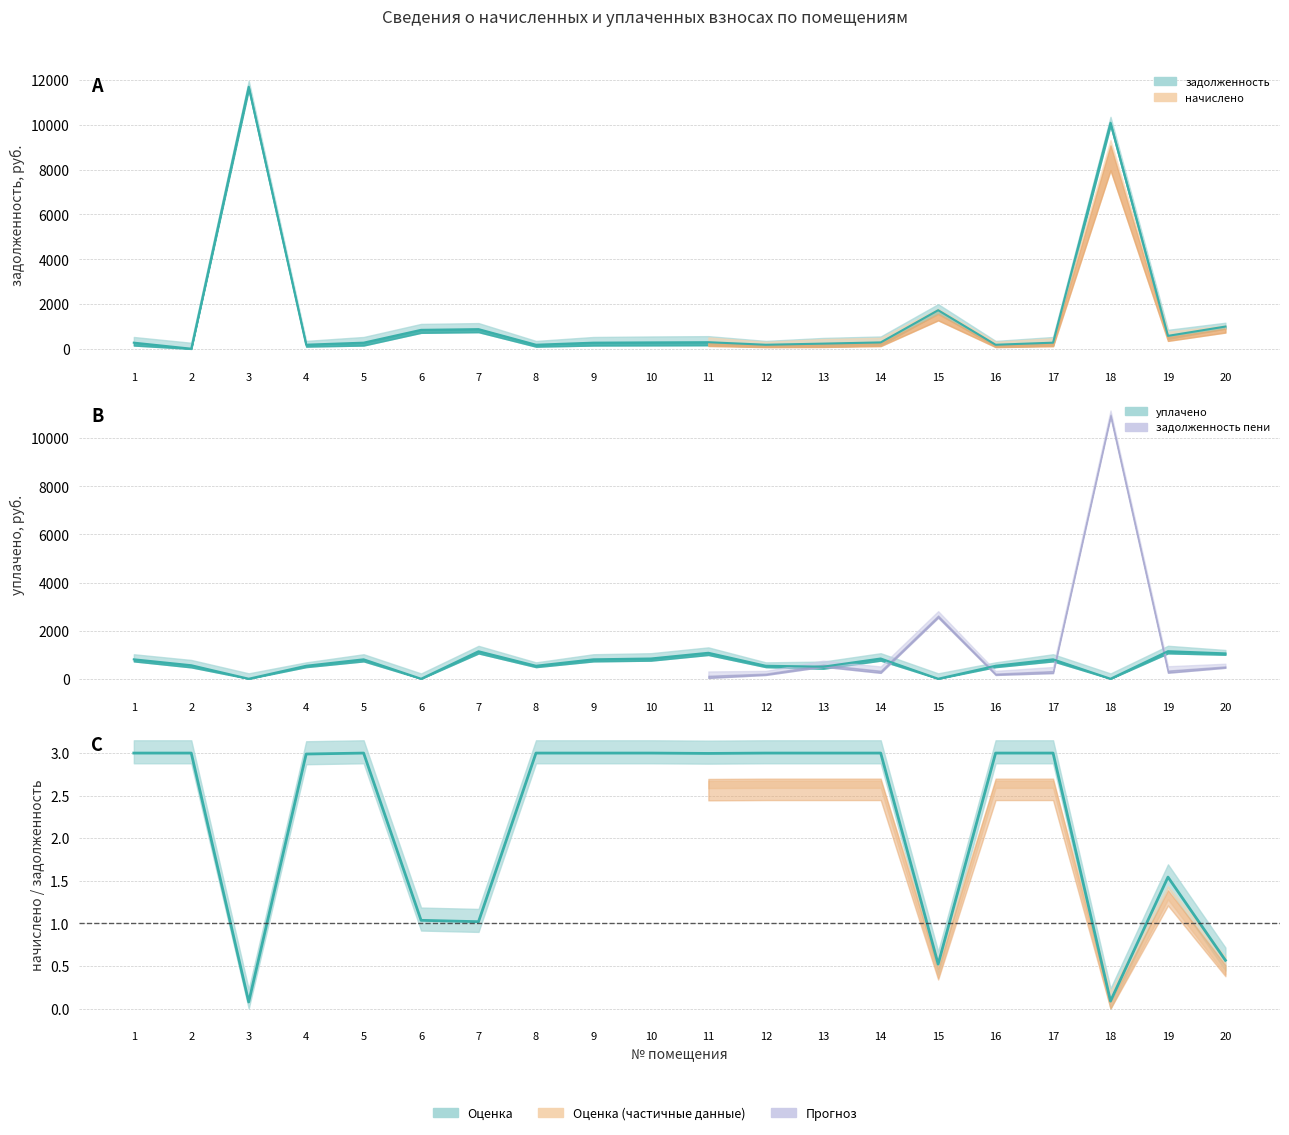

How many positive values does the уплачено series have?

16